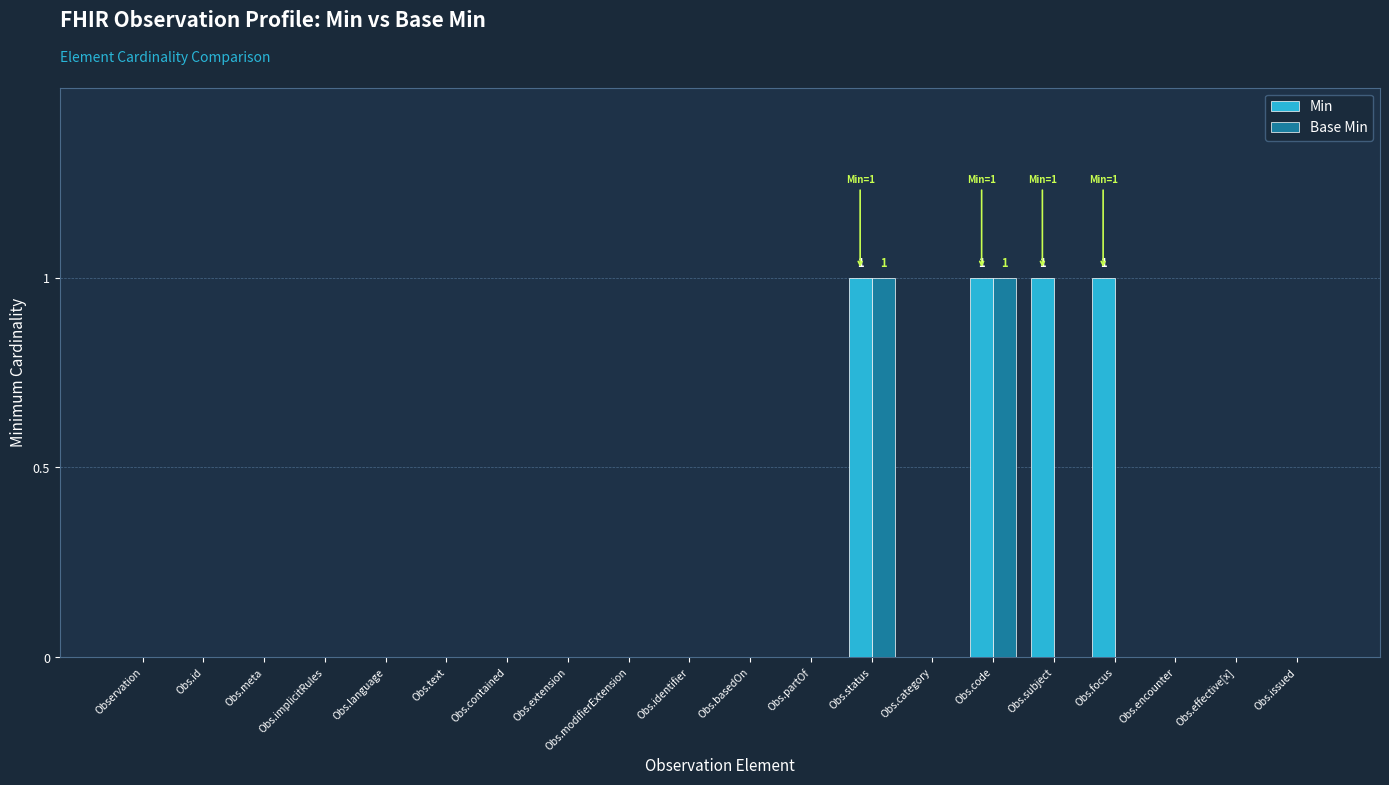

The value of Base Min at Obs.contained is -1. True or false?

False